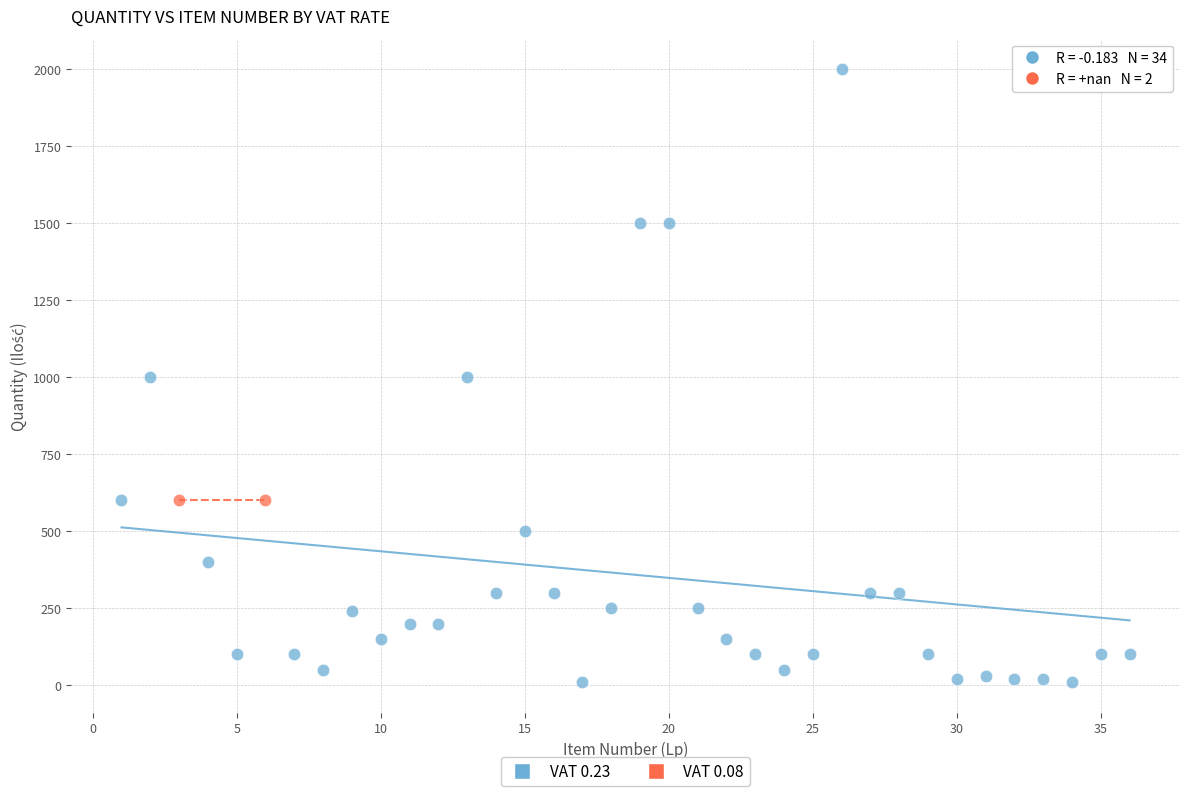

What are all the series names shown in the legend?

VAT 0.23, VAT 0.08